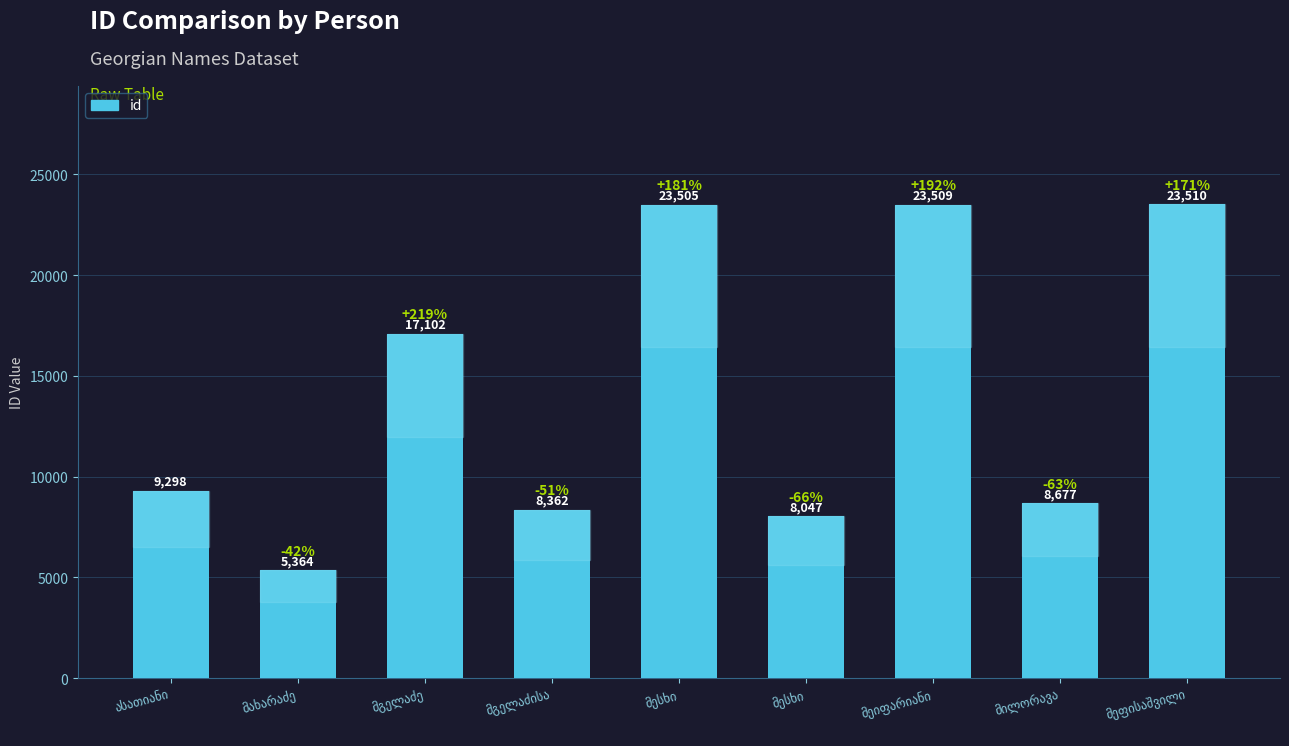

The chart shows a value of 17102 at მგელაძე. True or false?

True